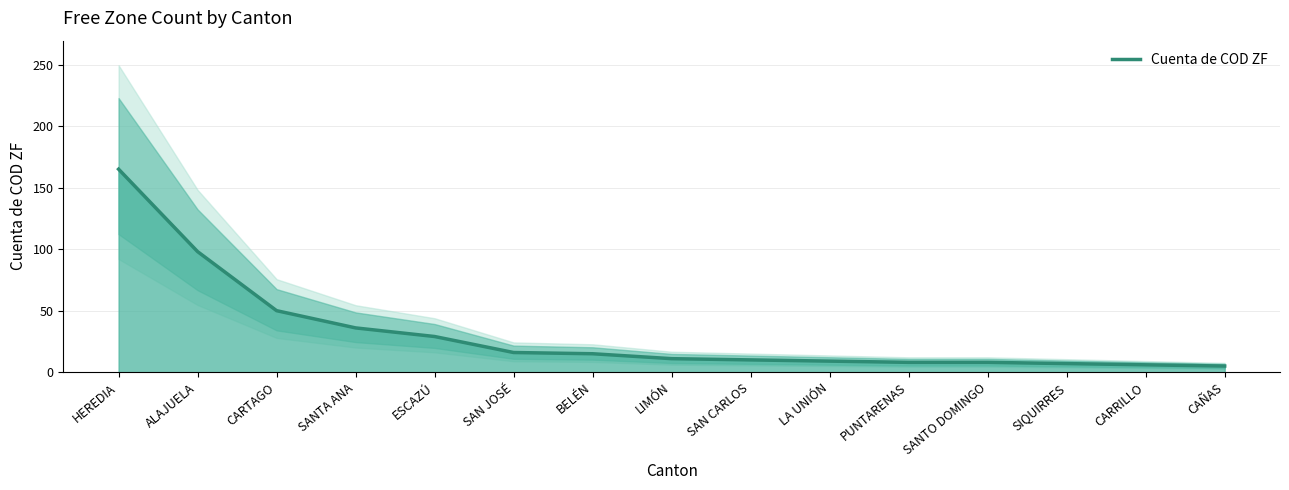

Is it true that the value at CARRILLO is 6?

True